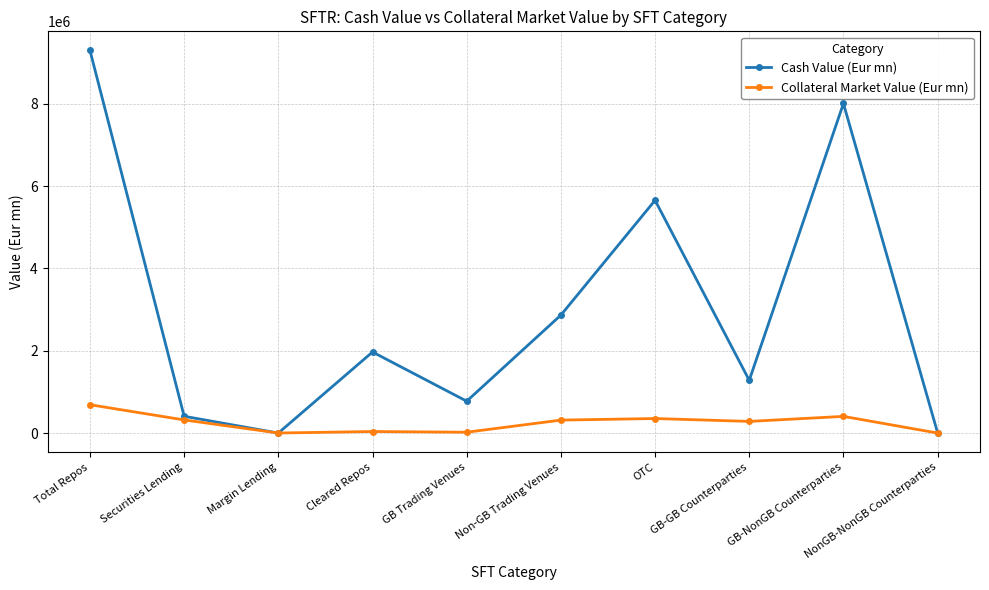

The Collateral Market Value (Eur mn) series shows 353267.7 at OTC. True or false?

True